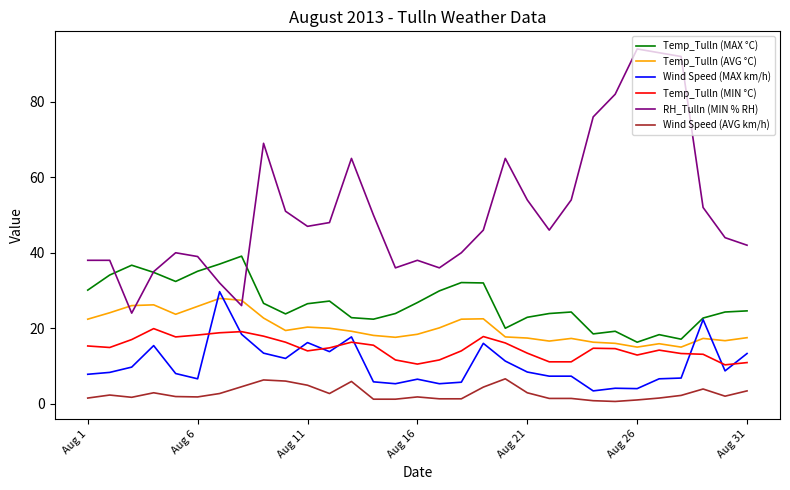

True or false: Temp_Tulln (MIN °C) and Wind Speed (AVG km/h) intersect in this chart.

False